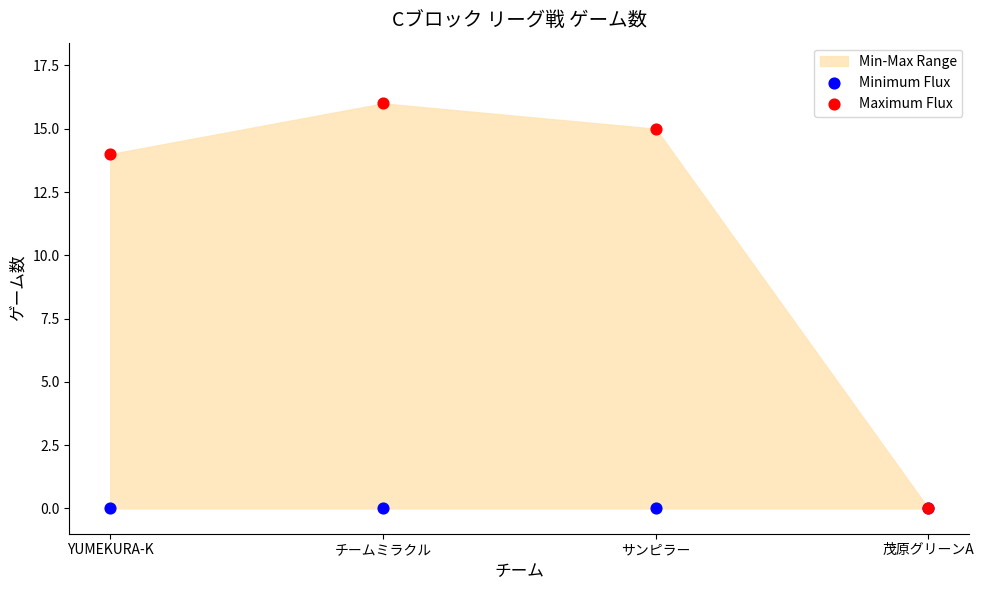

Across all series, what Y value is closest to 8?

14